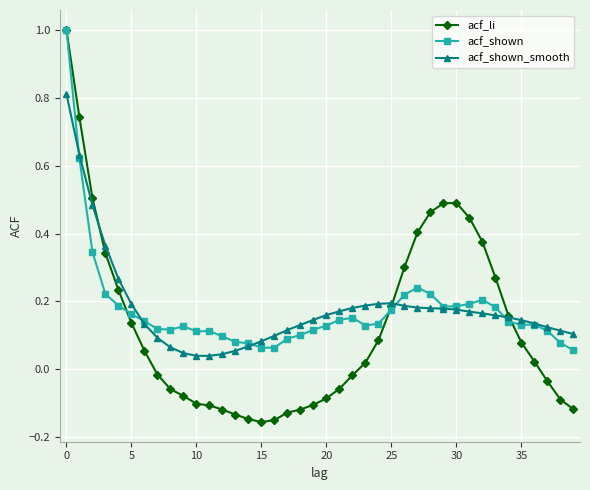

True or false: acf_shown has more than 1 points higher than both neighbors.

True